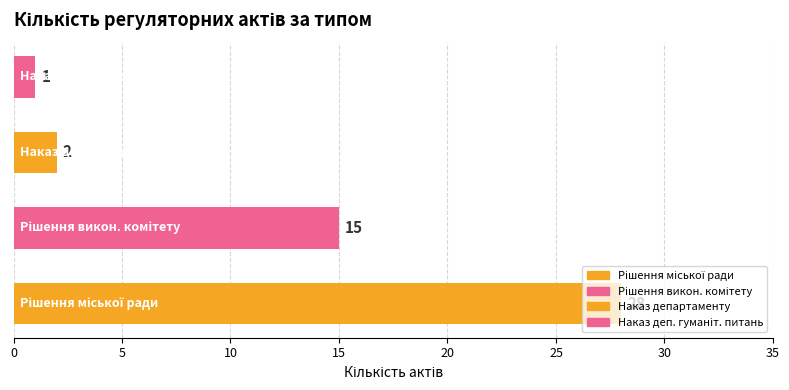

What is the sum of all values?

46